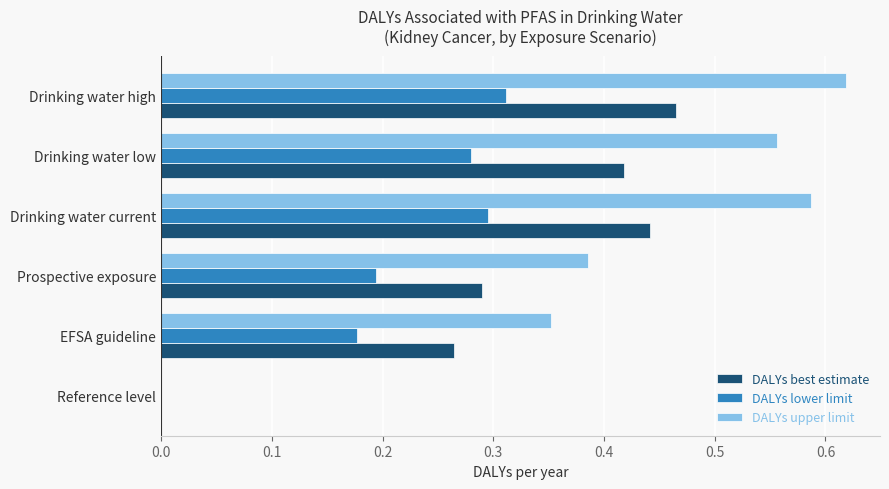

What is the sum of the DALYs upper limit values at Drinking water high and Drinking water current?

1.2